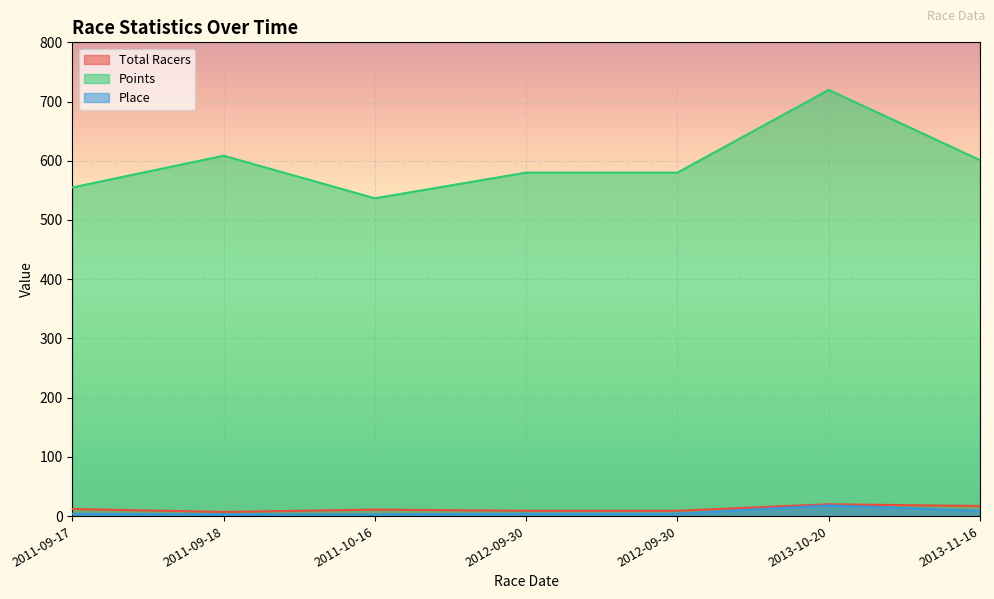

What is the spread (max minus min) of values at 2013-10-20?

701.7